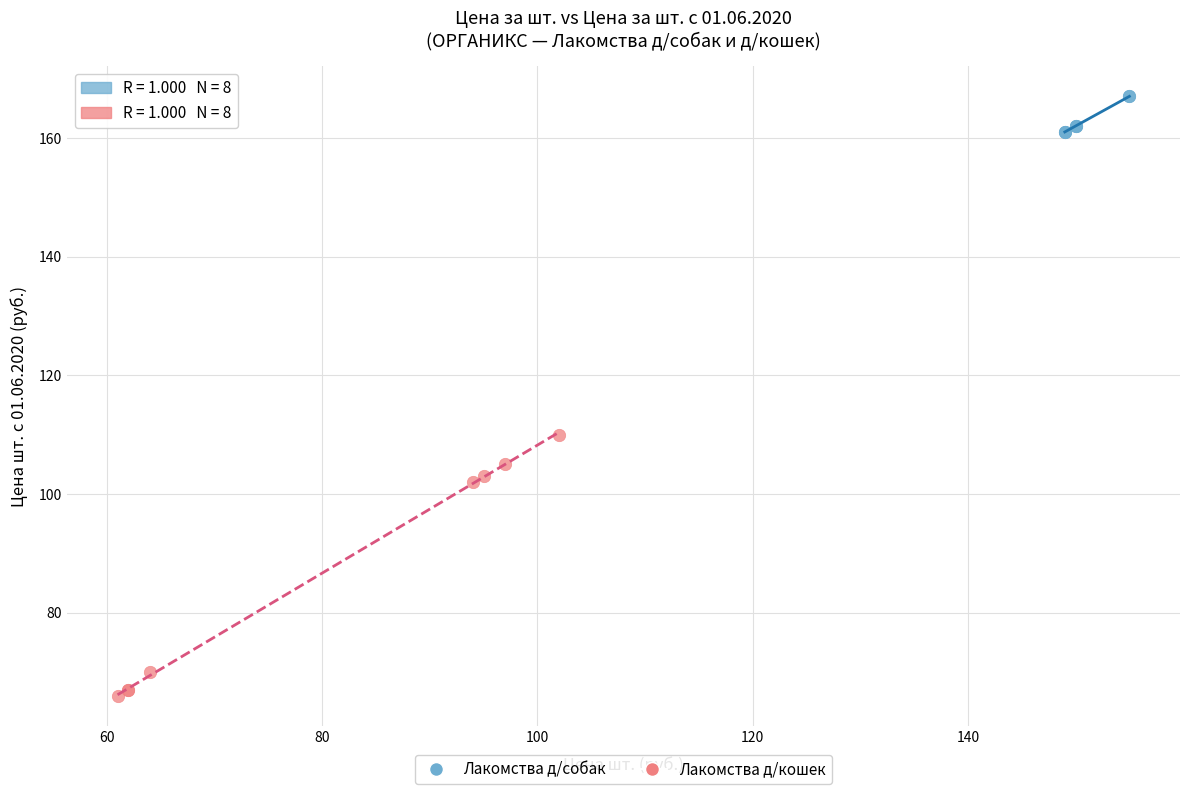

What are all the series names shown in the legend?

Лакомства д/собак, Лакомства д/кошек